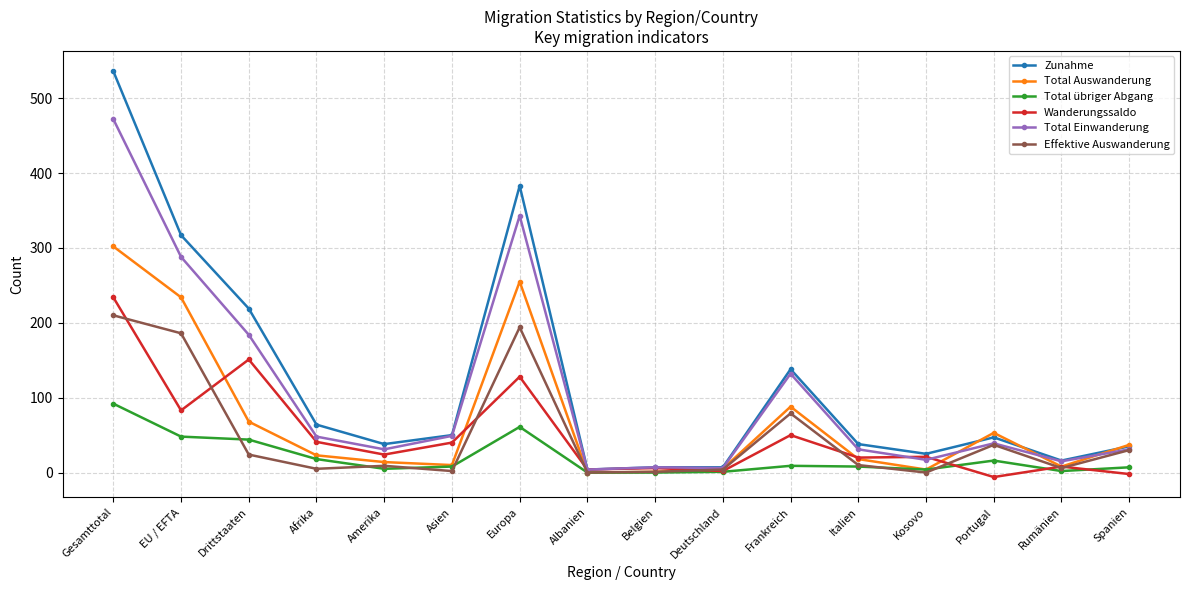

Does the chart display data point markers on the line(s)?

Yes